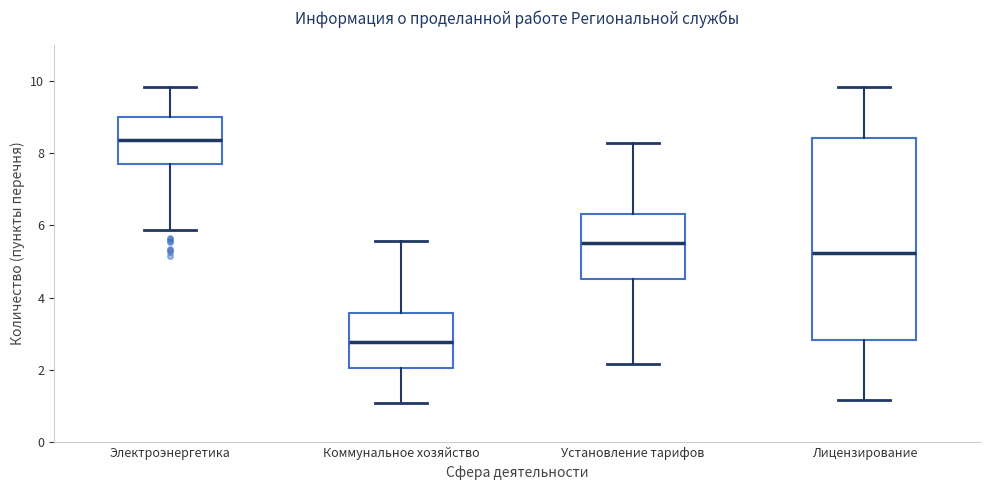

Where is the lower edge of the box for Лицензирование on the y-axis? The values are not printed on the chart, so give them approximately, as read against the axis.

2.8